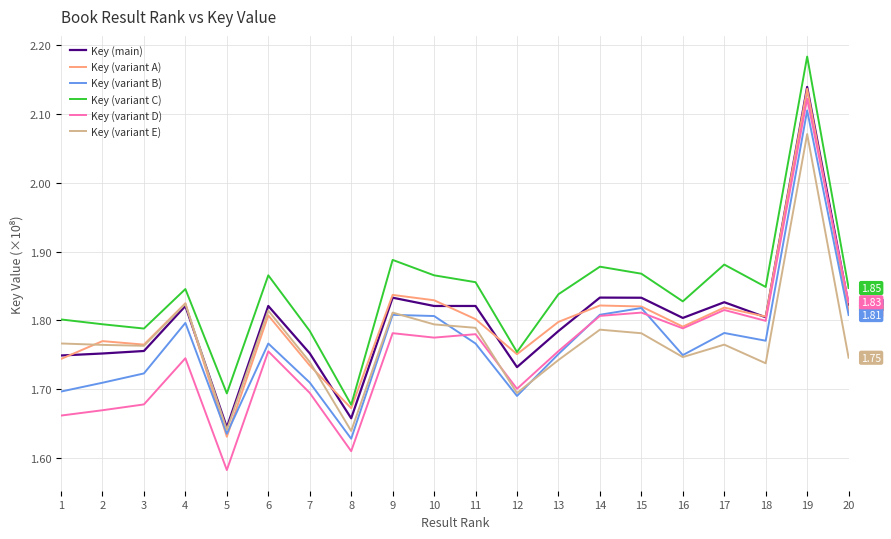

What is the total value across all series at 4?

10.9